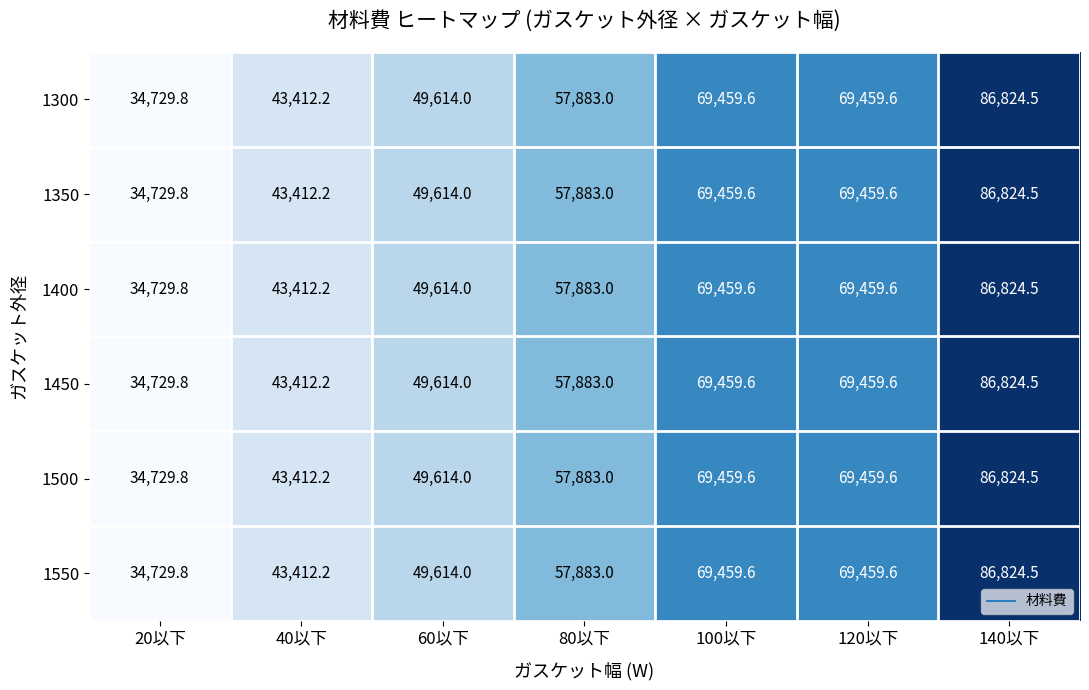

At which label is 1500 closest to 60777?

80以下